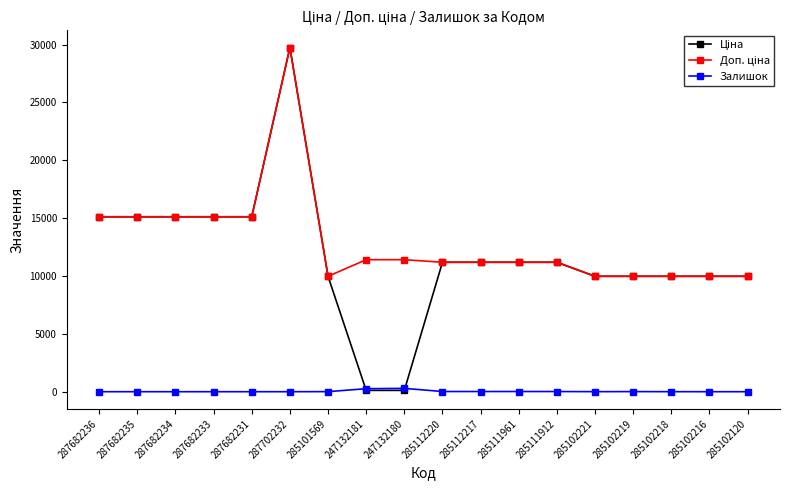

How many data points does each series have?

18